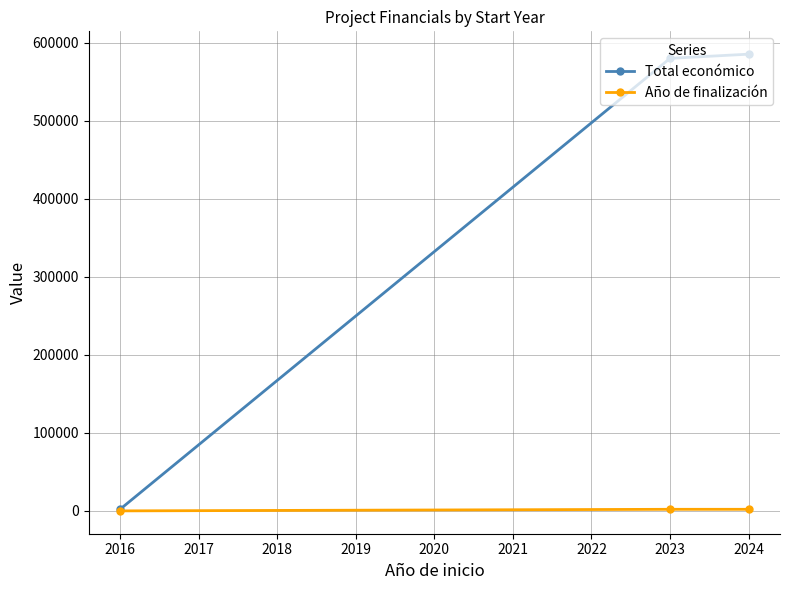

List the series in order of their overall mean, highest first.

Total económico, Año de finalización